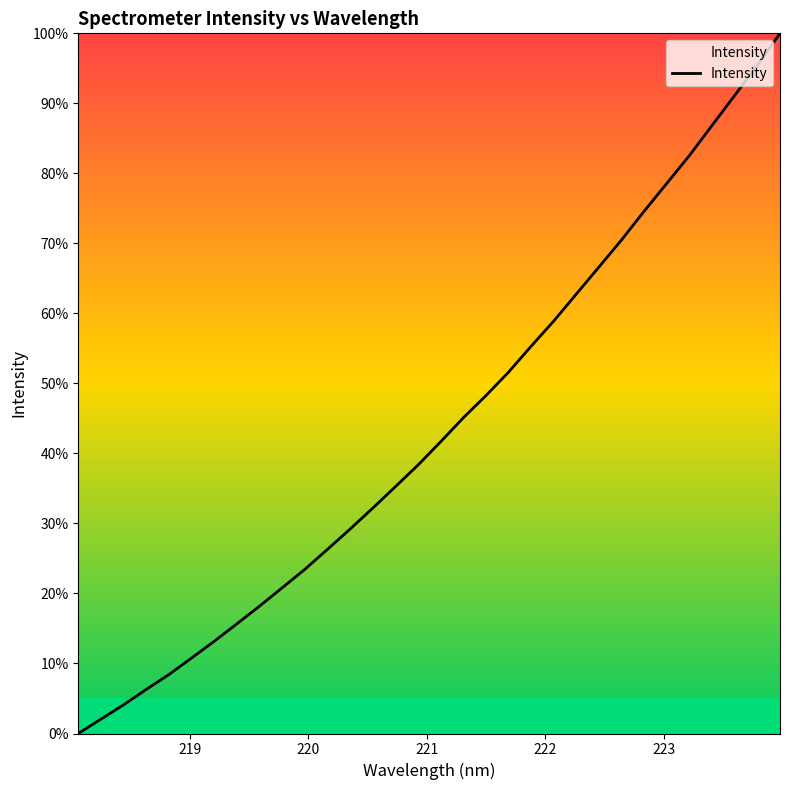

What is the sum of all values?

1394.4